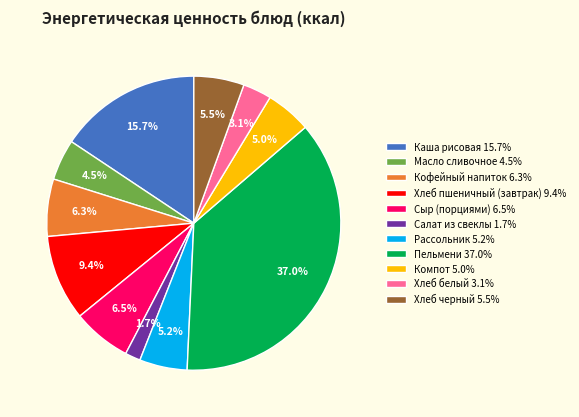

Combined, do Хлеб черный 5.5% and Пельмени 37.0% account for over 50%?

No